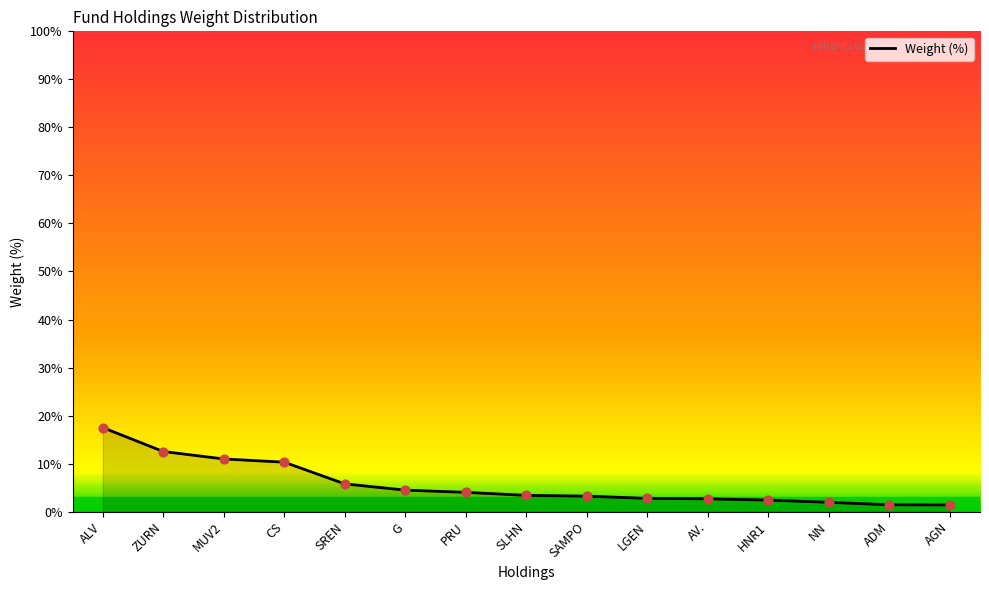

What is the ratio of the value at SAMPO to the value at ADM?

2.3